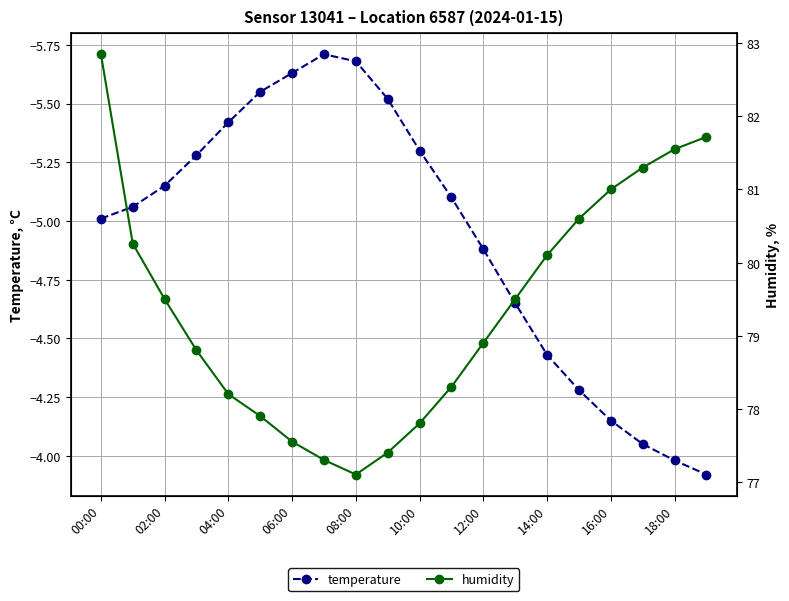

How many interior local valleys does the temperature series have?

1